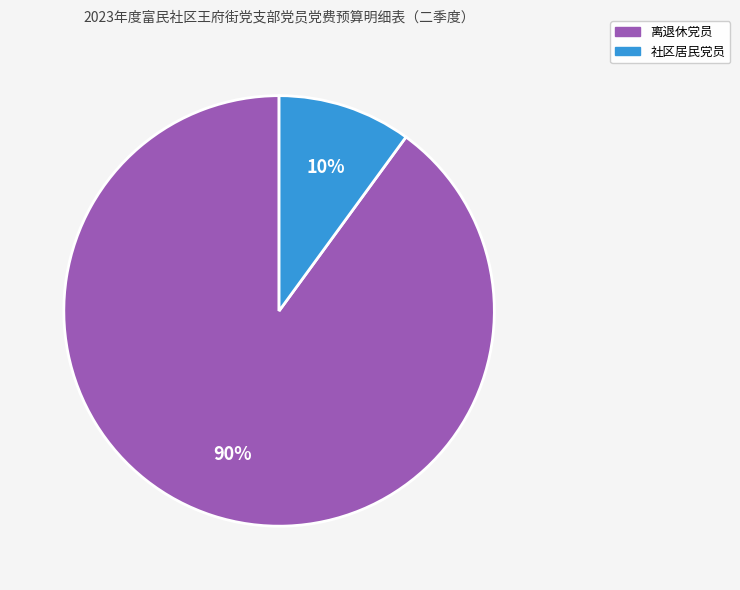

Is there any slice that represents more than half of the pie?

Yes